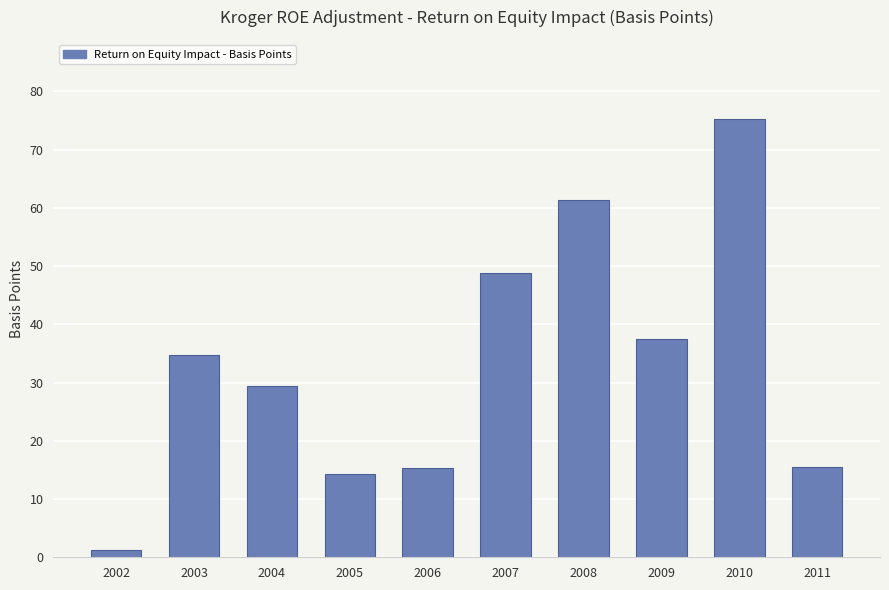

What is the maximum value shown in the chart?

75.3